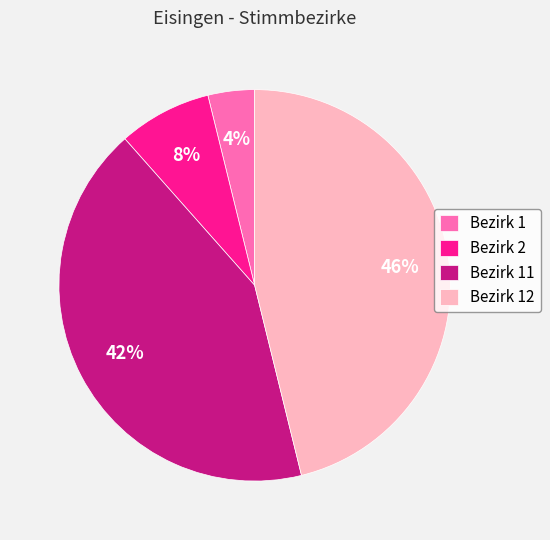

Count the number of slices in the pie.

4